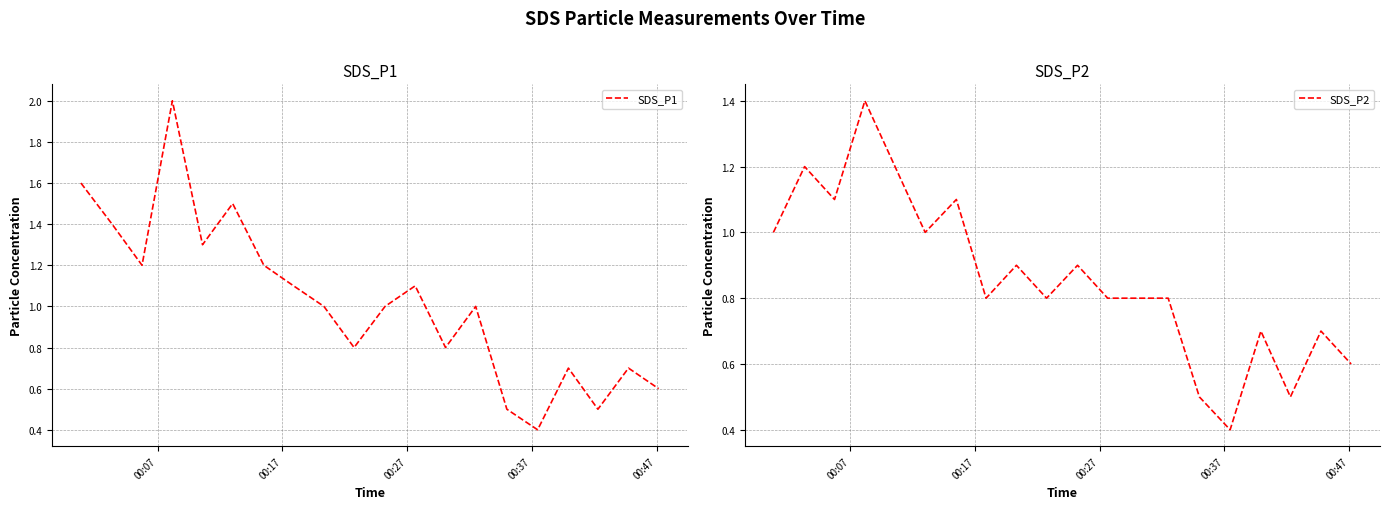

What is the highest value of the SDS_P1 series?

2.0